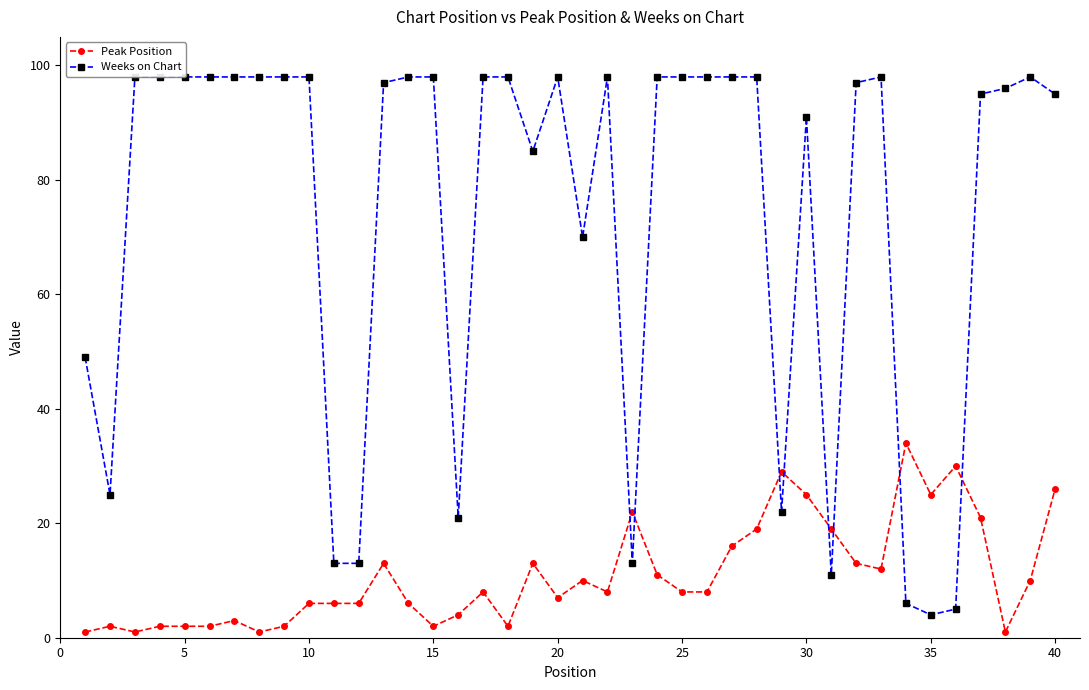

What is the maximum value shown in the chart?

98